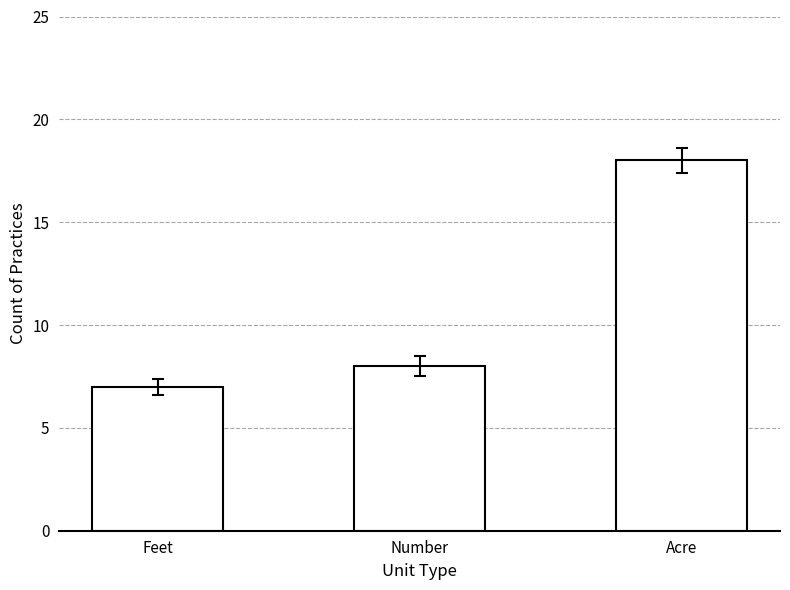

How many distinct data groups are displayed?

1